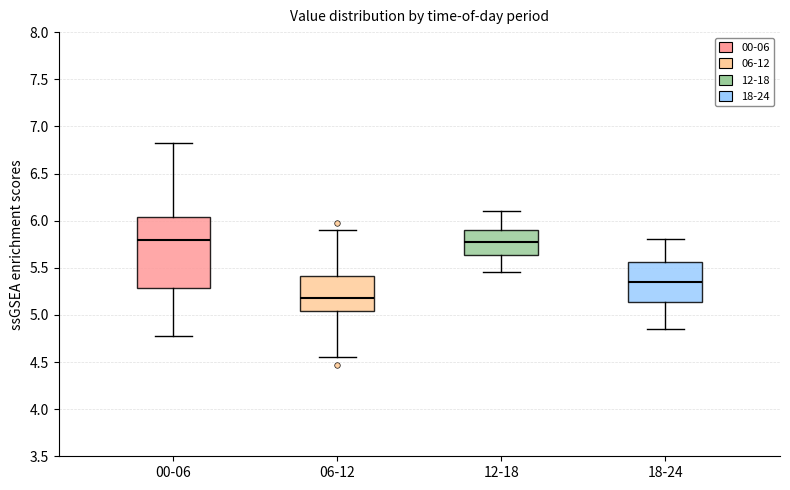

Reading left to right, transcribe this box plot: for each box, give where its median line is, the range the box spans, and where its two whiskers end, as read against the y-axis. The values are not printed on the chart, so give them approximately, as read against the axis.

00-06: median 5.80, box 5.30 to 6.05, whiskers 4.80 to 6.80
06-12: median 5.20, box 5.05 to 5.40, whiskers 4.55 to 5.90
12-18: median 5.80, box 5.65 to 5.90, whiskers 5.45 to 6.10
18-24: median 5.35, box 5.15 to 5.55, whiskers 4.85 to 5.80